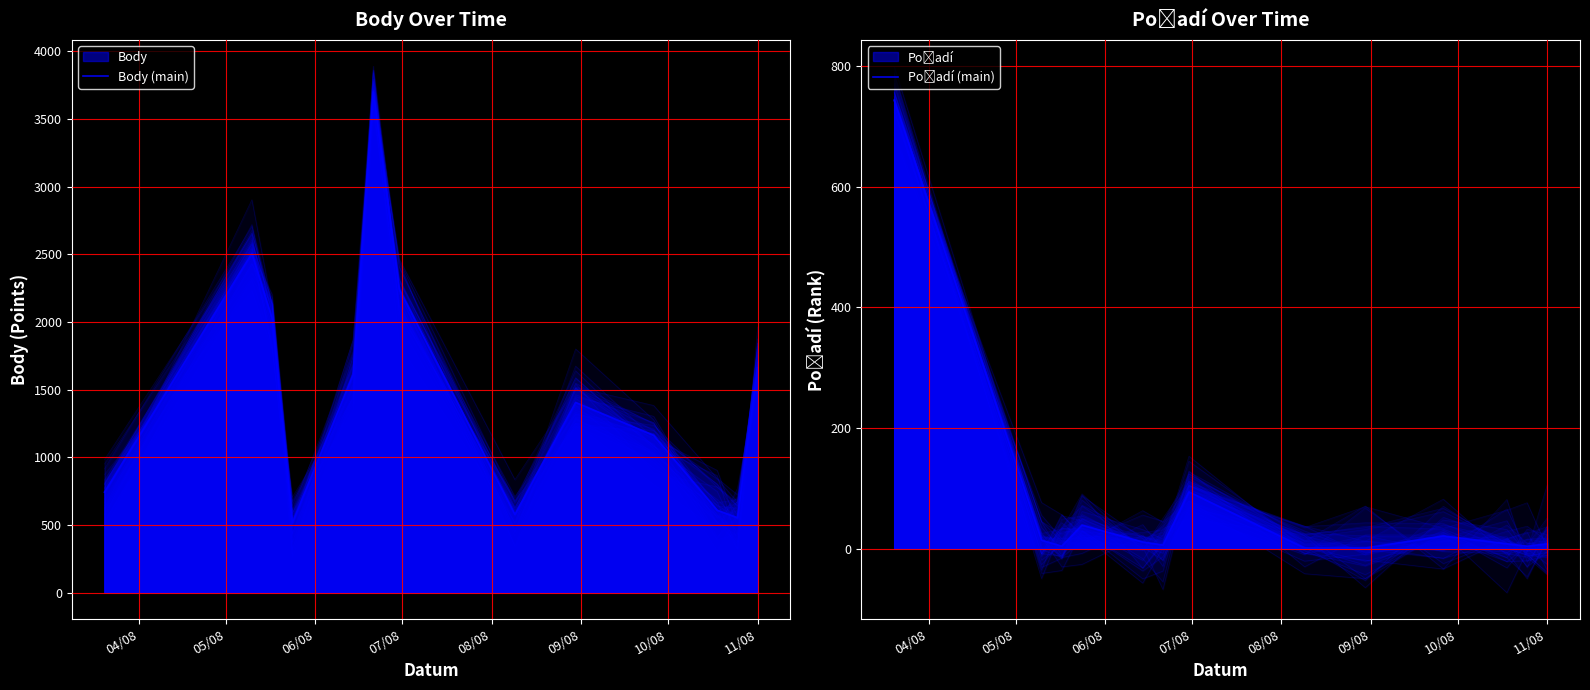

Between 06/08 and 11, which series saw the biggest shift?

Body (main)